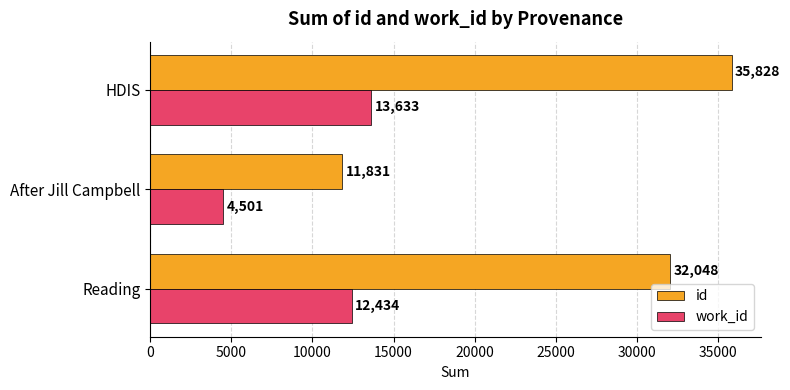

How many values in the work_id series are below 12434?

1